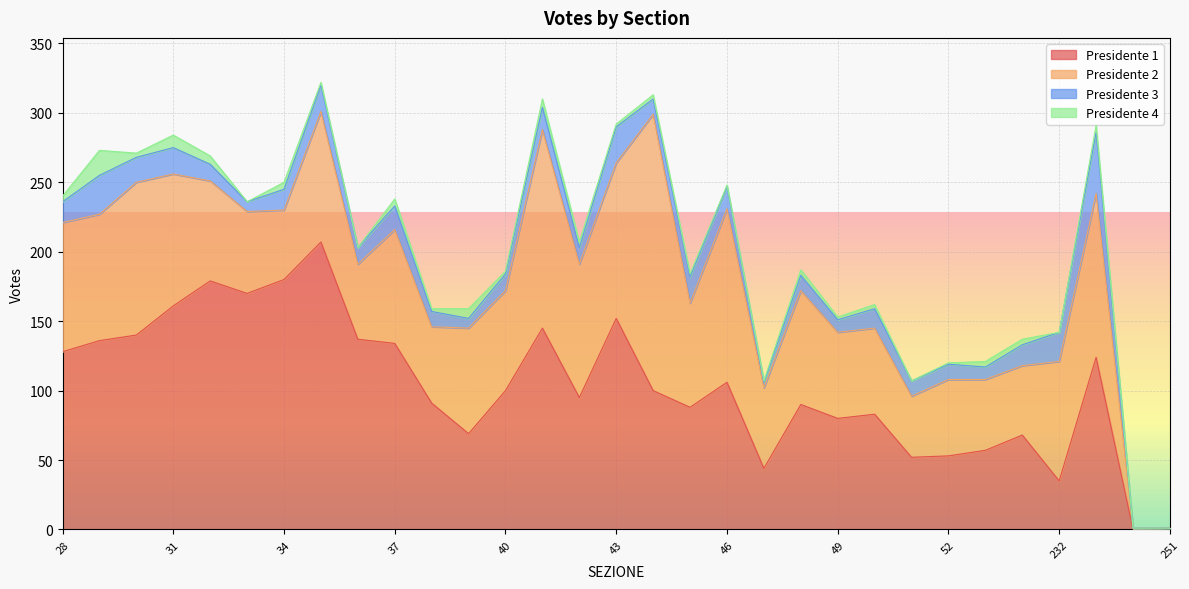

What is the difference between the maximum and minimum values in the Presidente 1 series?

207